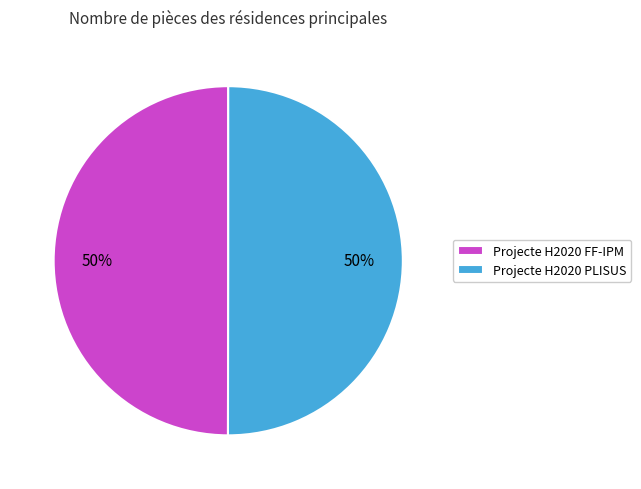

Combined, do Projecte H2020 PLISUS and Projecte H2020 FF-IPM account for over 50%?

Yes